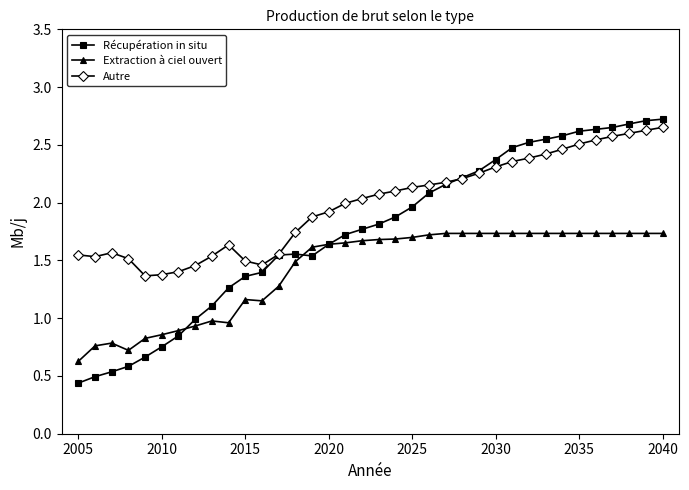

Which series has the largest total across all categories?

Autre